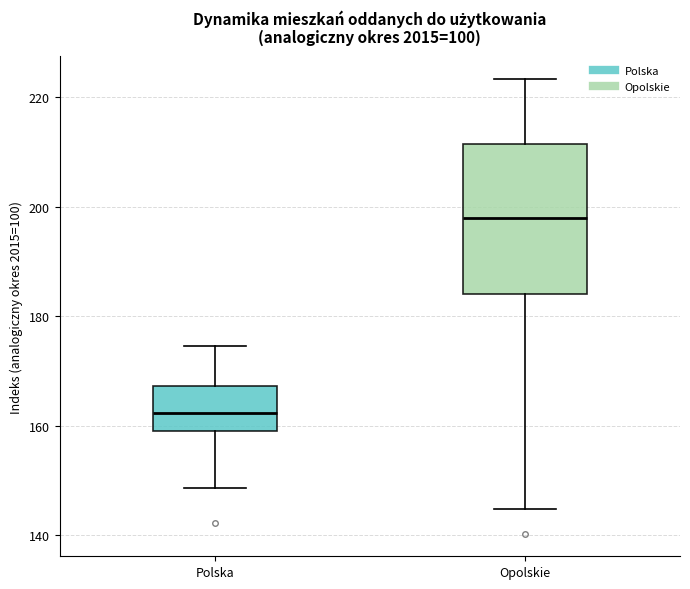

Where does the lower whisker of the box for Opolskie end on the y-axis? The values are not printed on the chart, so give them approximately, as read against the axis.

144